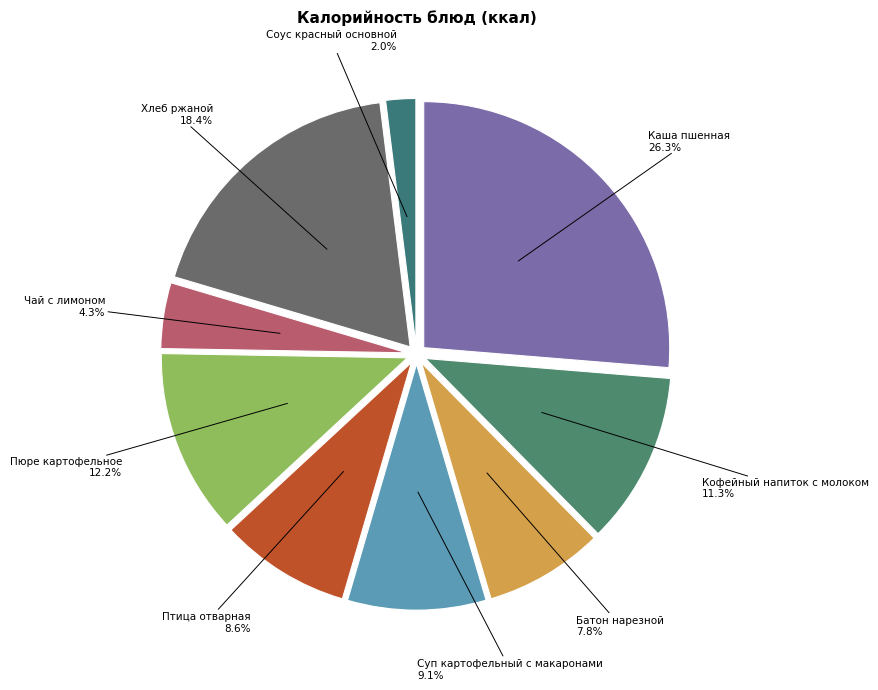

Which slice is the smallest?

Соус красный основной